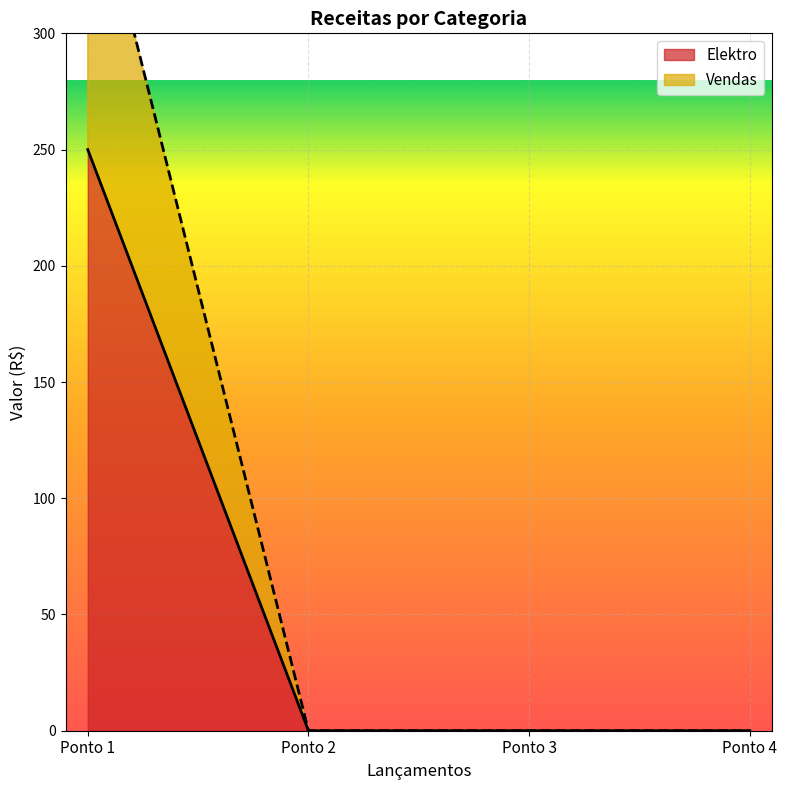

True or false: Elektro has more than 0 points higher than both neighbors.

False